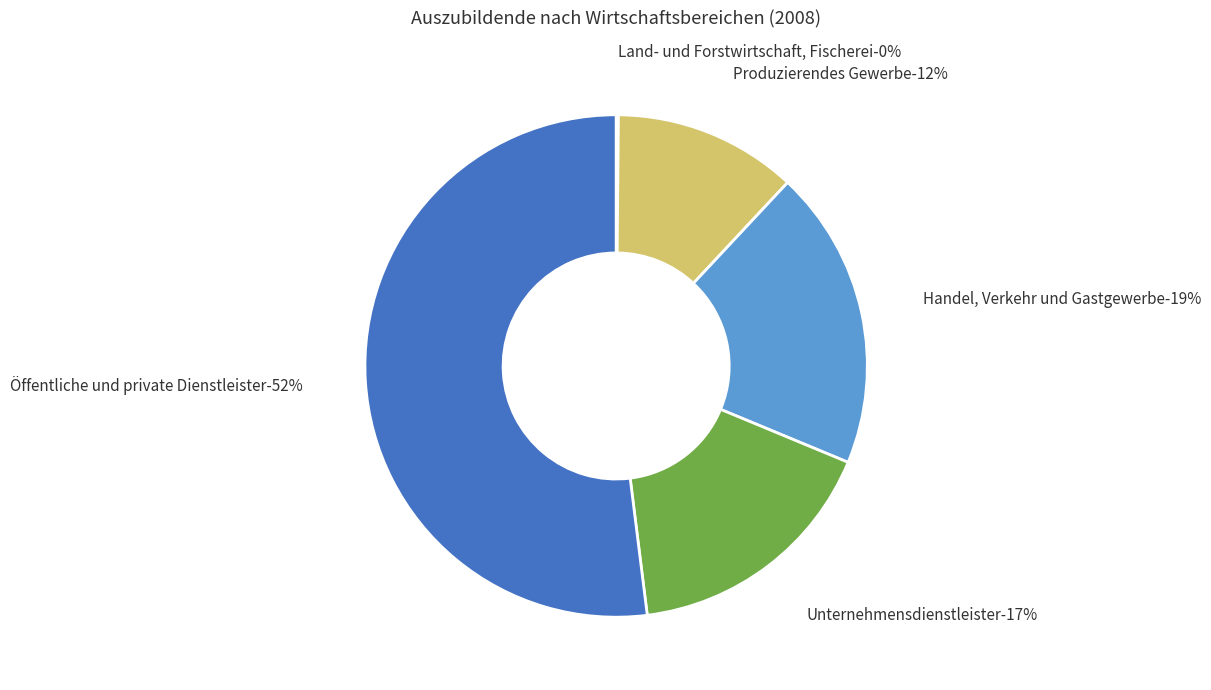

Which slice is the smallest?

Land- und Forstwirtschaft, Fischerei